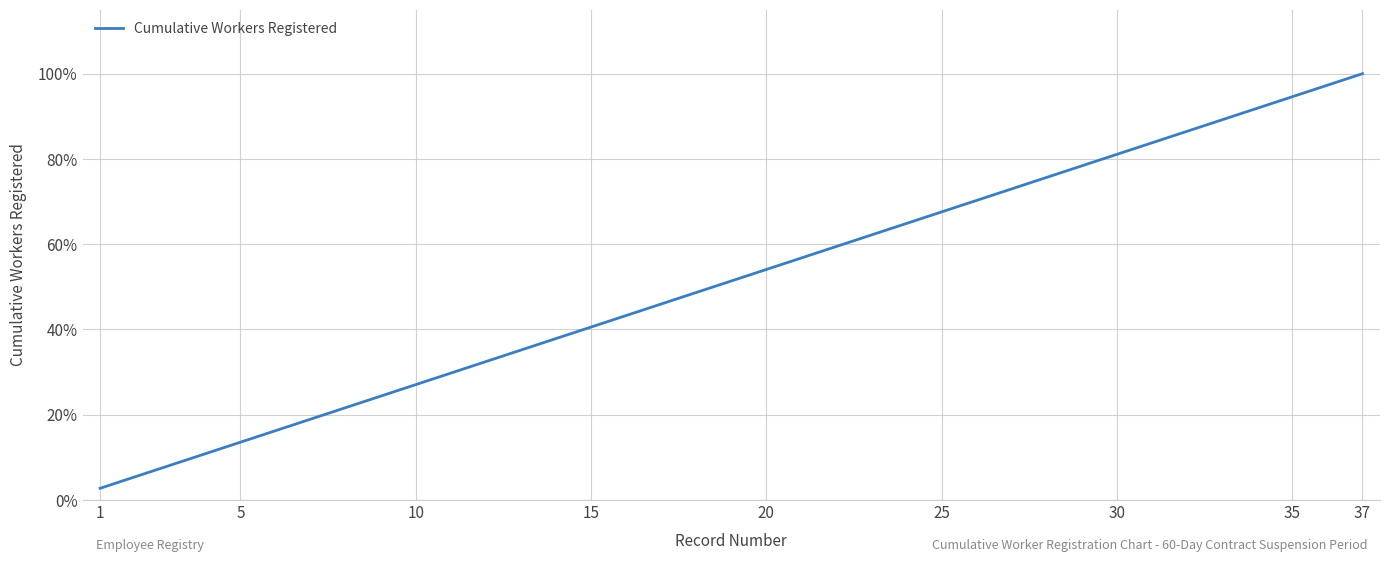

What is the difference between the maximum and minimum values?

97.3